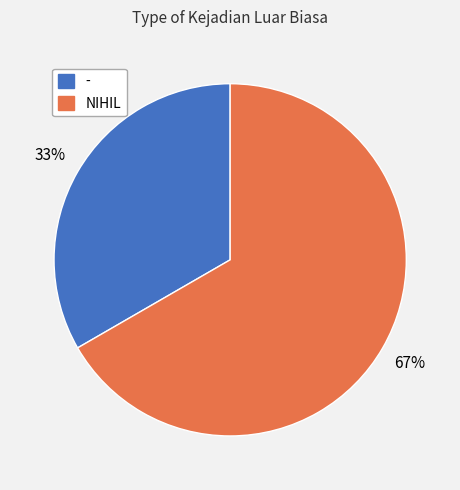

What percentage is the - slice, to the nearest percent?

33%